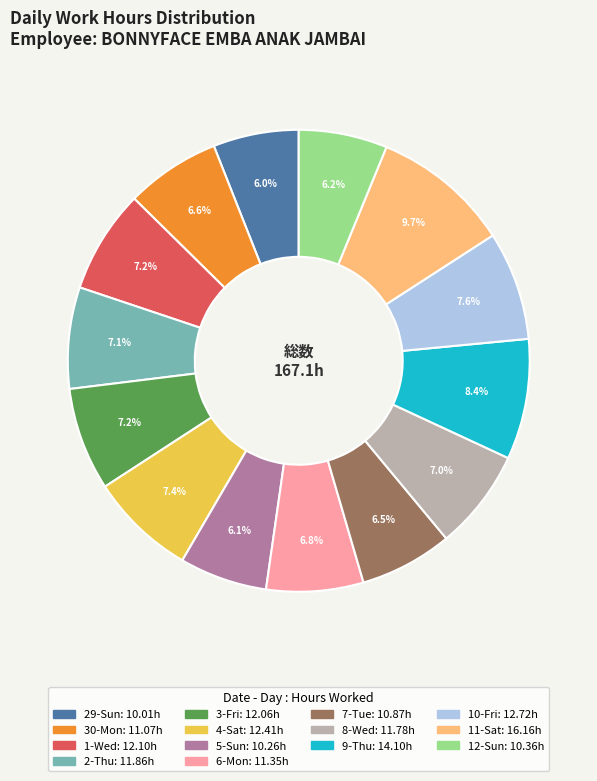

Does any single category account for the majority?

No